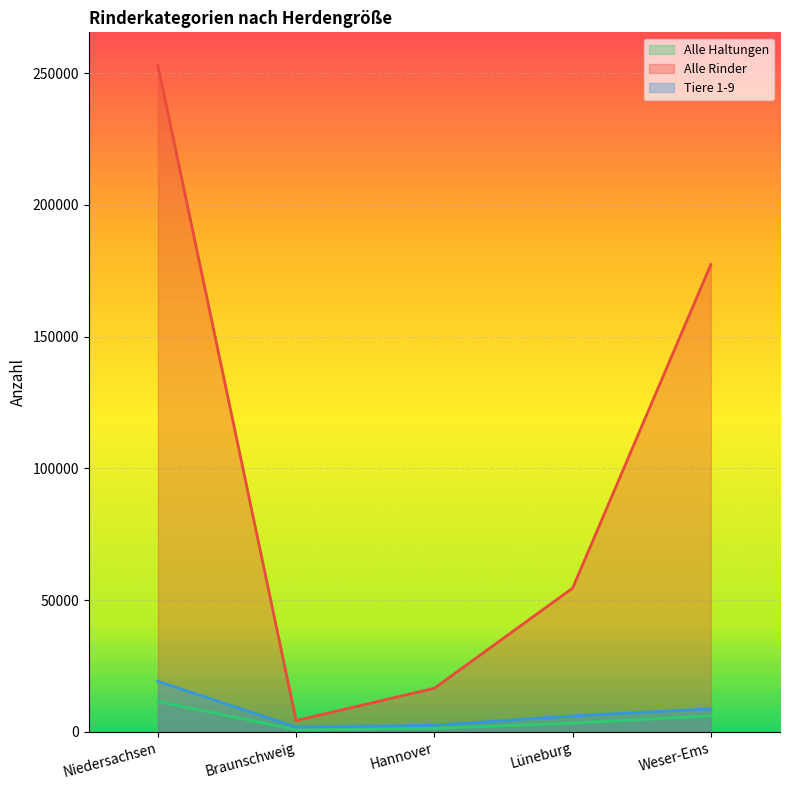

True or false: Alle Rinder and Alle Haltungen intersect in this chart.

False